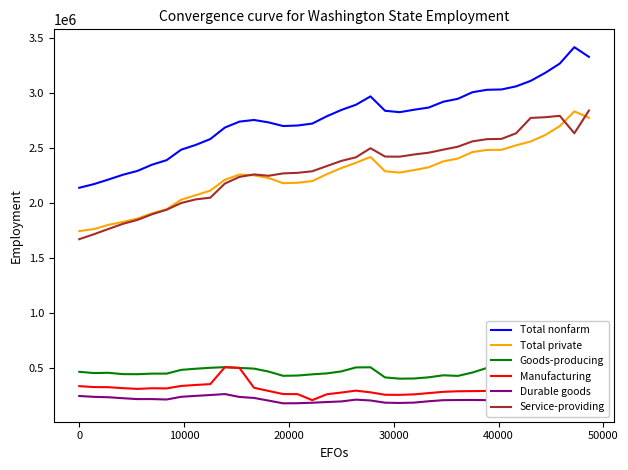

What is the highest value of the Service-providing series?

2840600